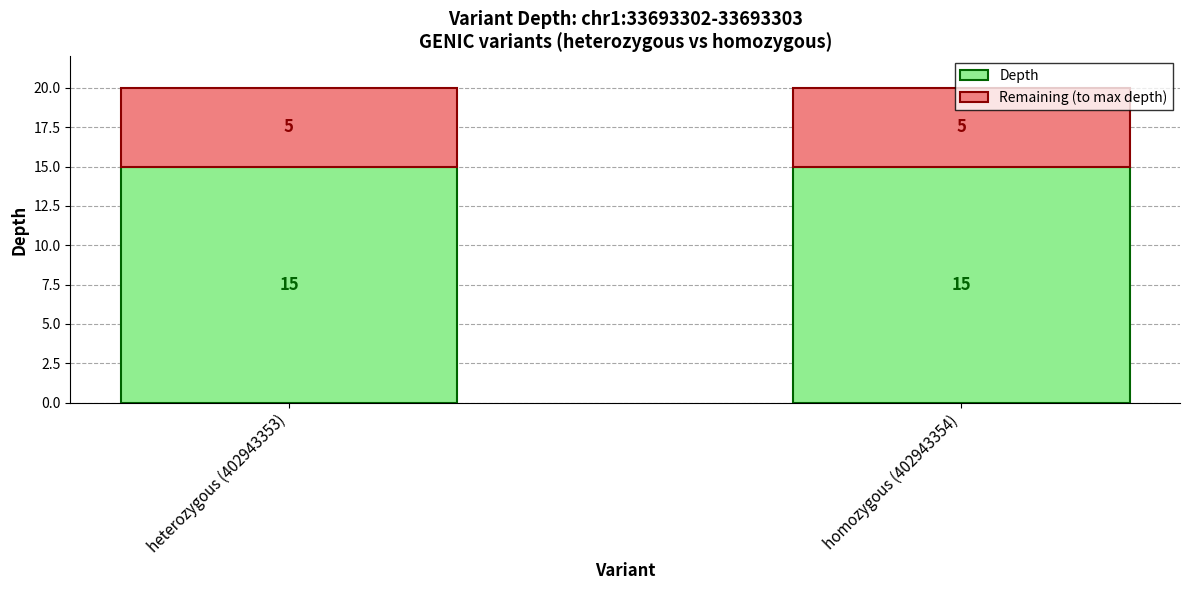

What is the minimum value for Depth?

15